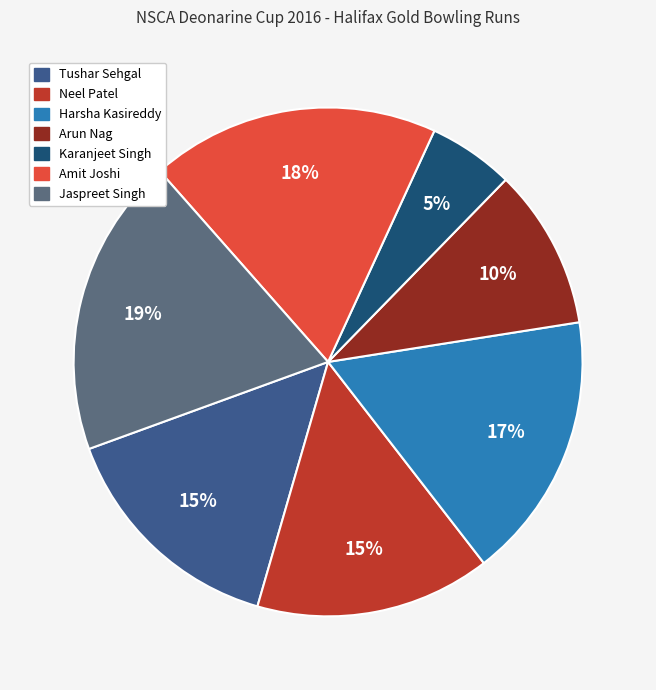

Count the number of slices in the pie.

7